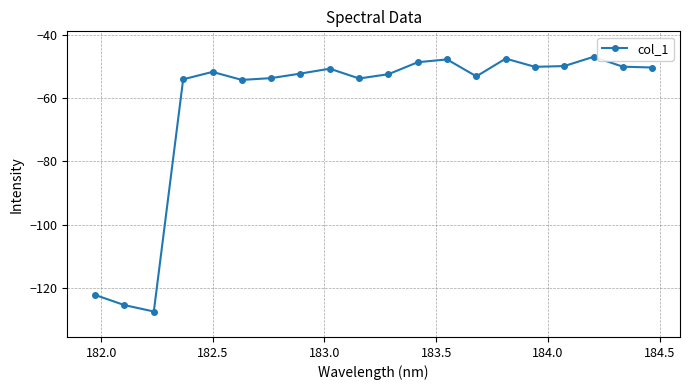

True or false: the data has more than 2 interior local peaks.

True